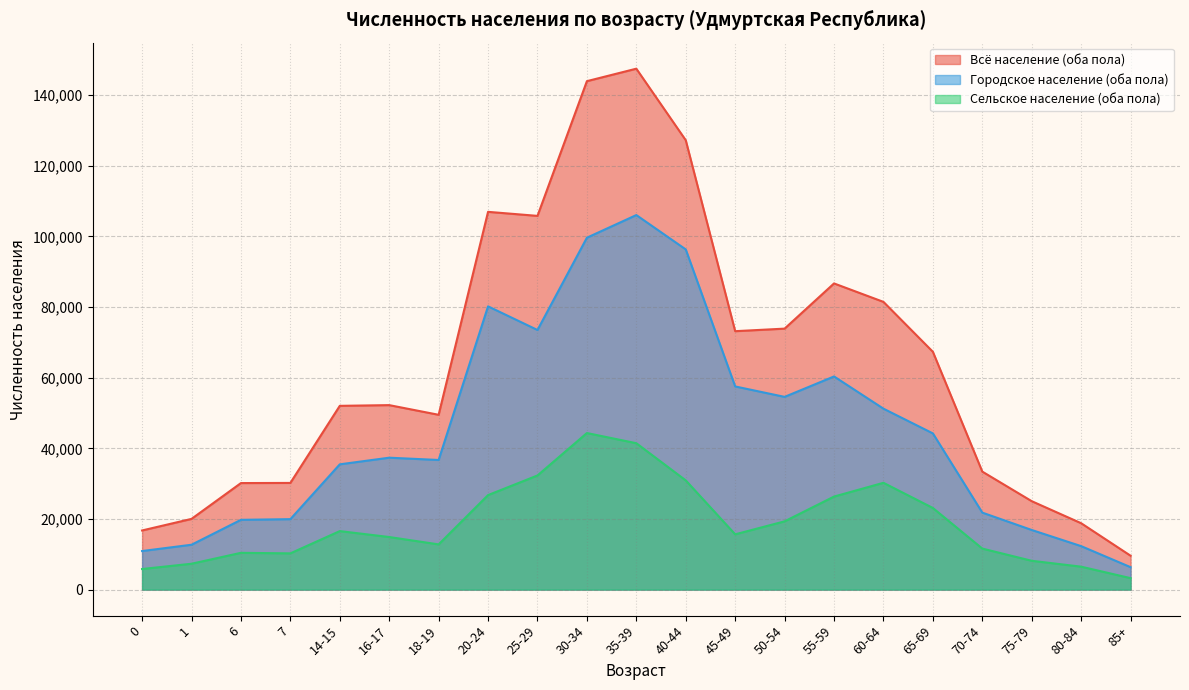

How many series are shown in this chart?

3